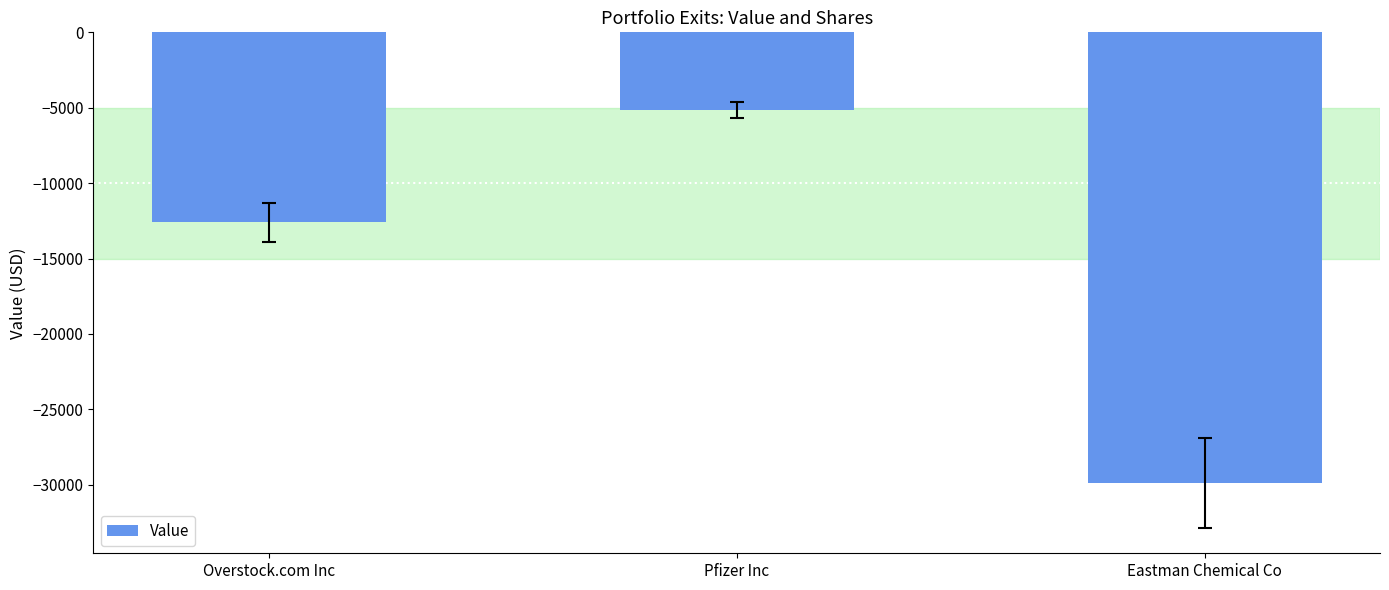

The chart shows a value of -7055 at Overstock.com Inc. True or false?

False